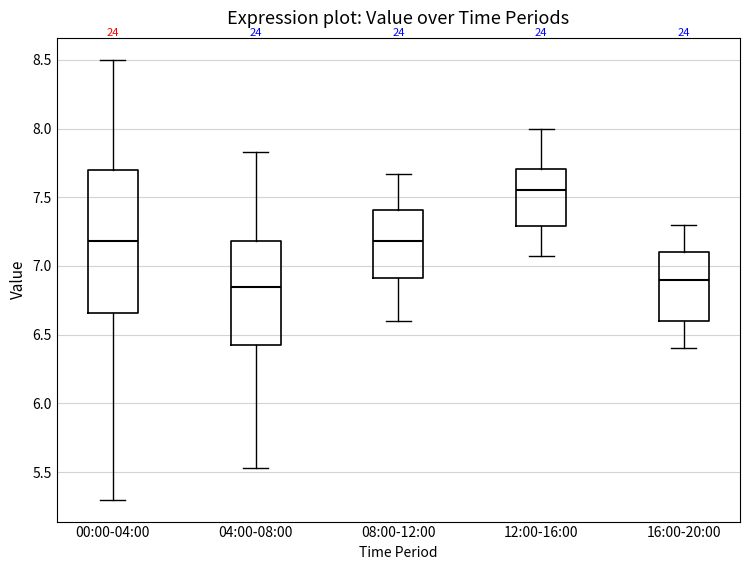

Comparing the boxes themselves (not the whiskers), which one is the tallest?

00:00-04:00